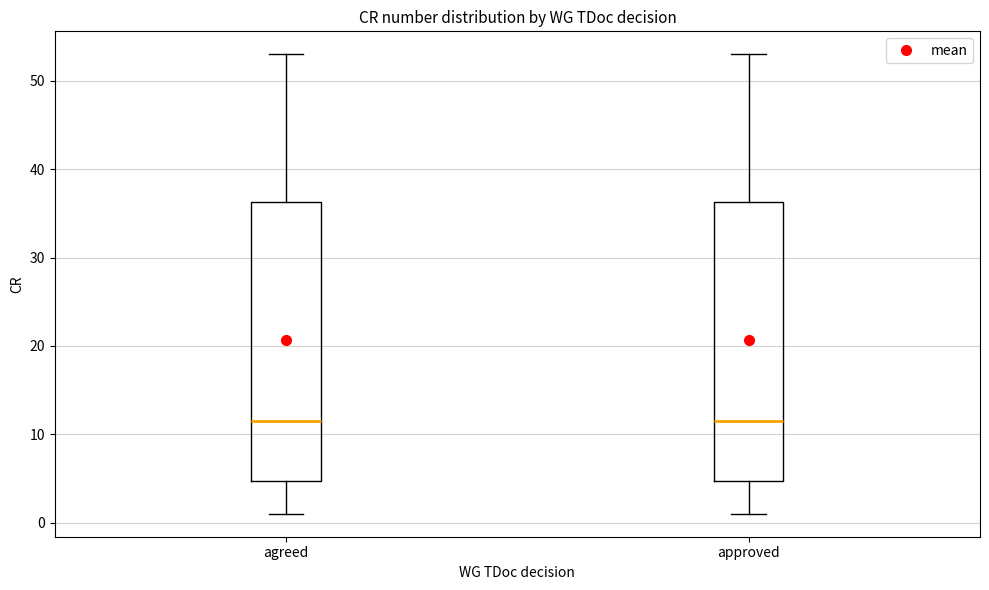

Reading left to right, transcribe this box plot: for each box, give where its median line is, the range the box spans, and where its two whiskers end, as read against the y-axis. The values are not printed on the chart, so give them approximately, as read against the axis.

agreed: median 12, box 5 to 36, whiskers 1 to 53
approved: median 12, box 5 to 36, whiskers 1 to 53